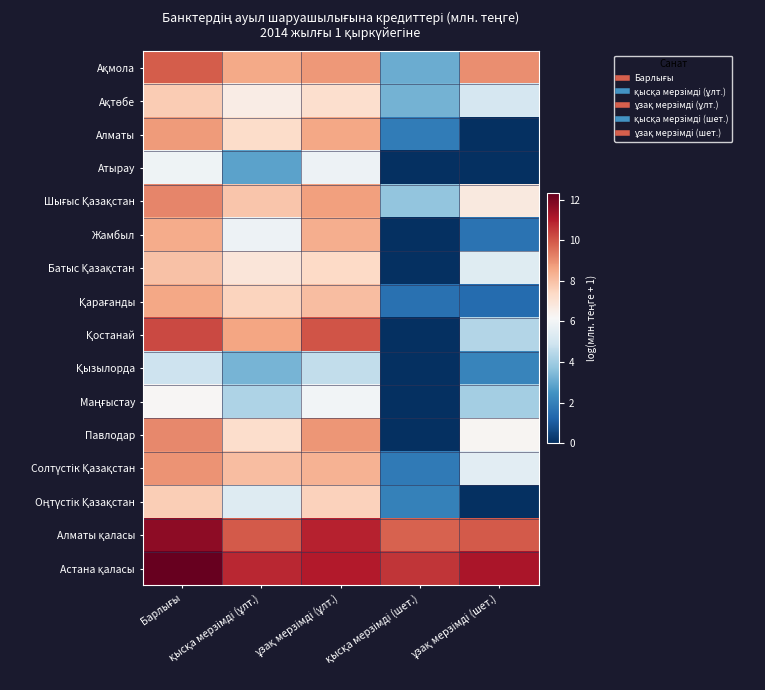

Rank the series by their maximum value, from highest to lowest.

Астана қаласы, Алматы қаласы, Қостанай, Ақмола, Шығыс Қазақстан, Павлодар, Солтүстік Қазақстан, Алматы, Қарағанды, Жамбыл, Батыс Қазақстан, Ақтөбе, Оңтүстік Қазақстан, Маңғыстау, Атырау, Қызылорда